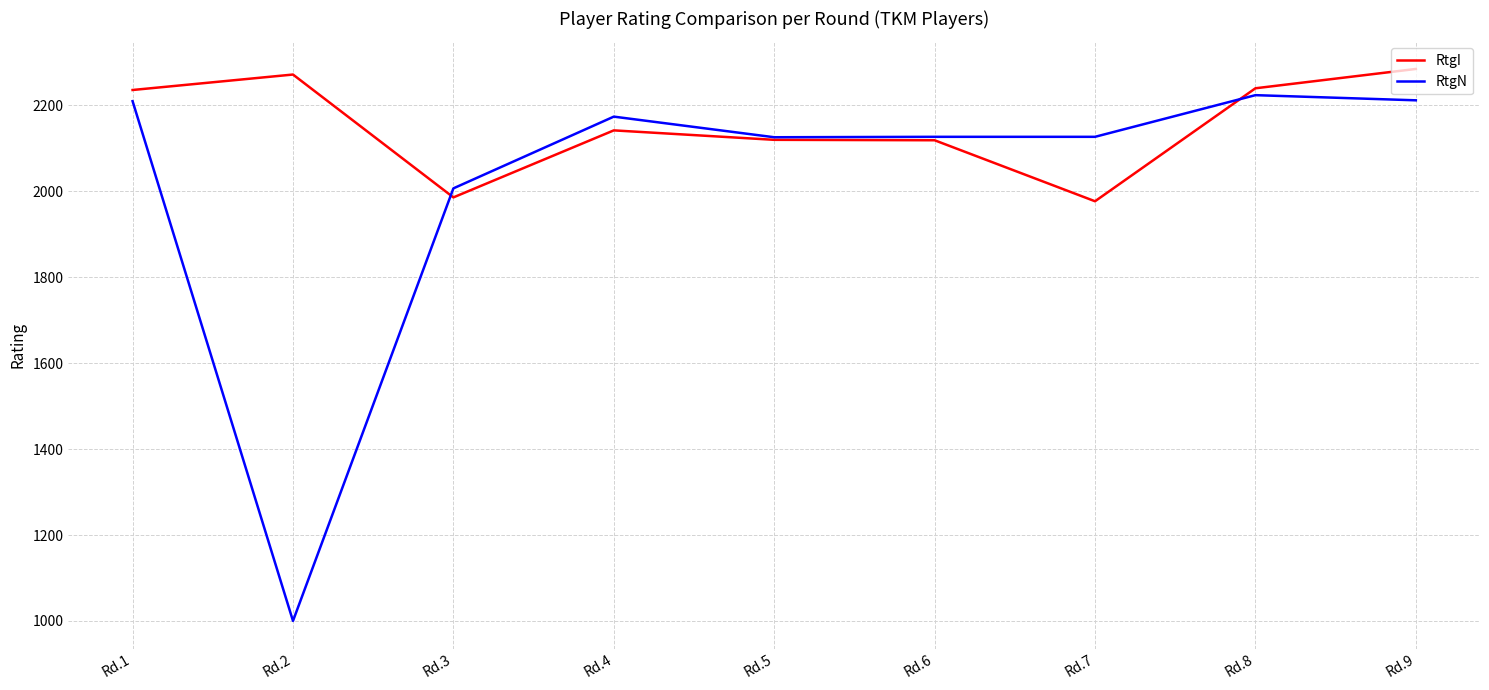

What is the difference between the highest and lowest values at Rd.4?

32